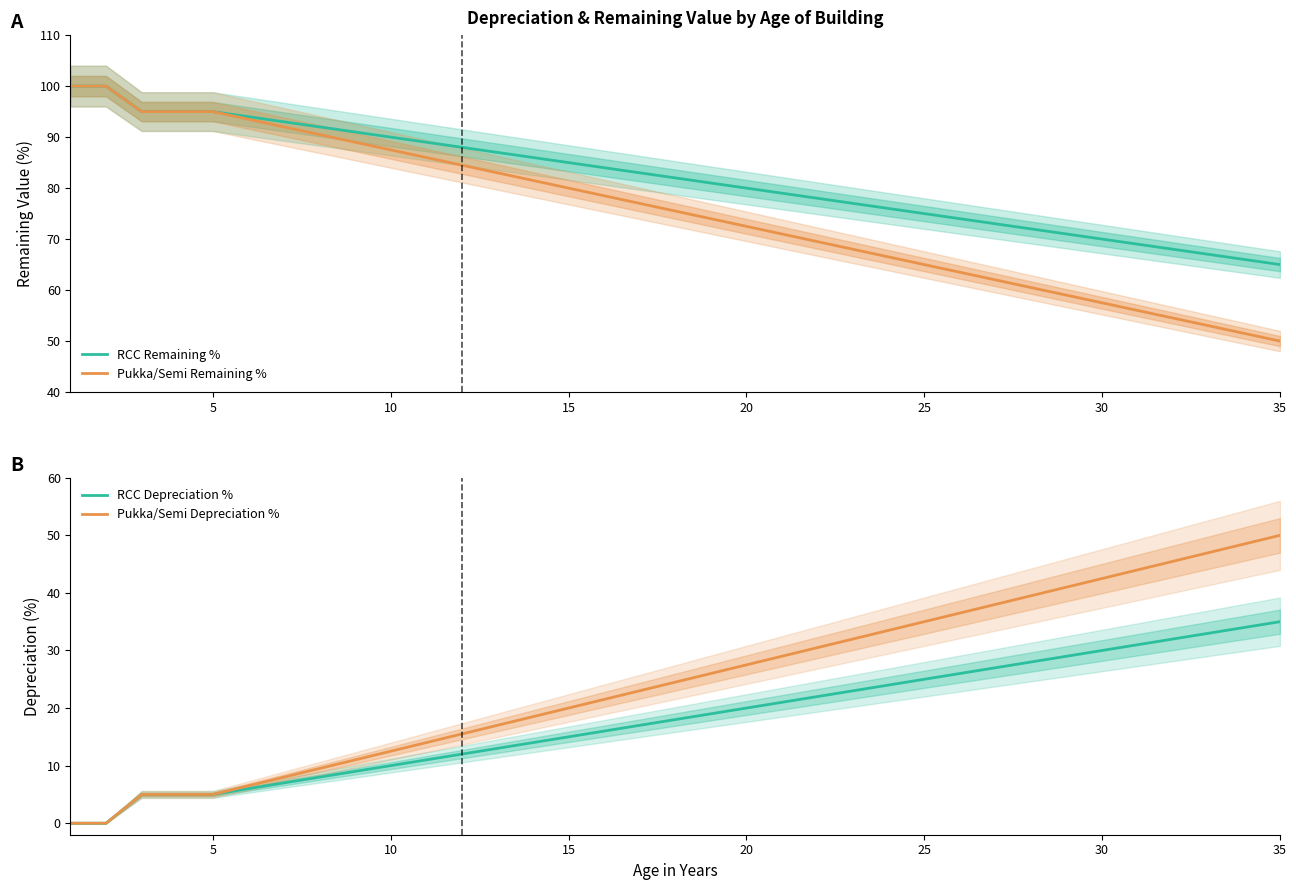

Is it true that Pukka/Semi Remaining % equals 65.0 at 25?

True